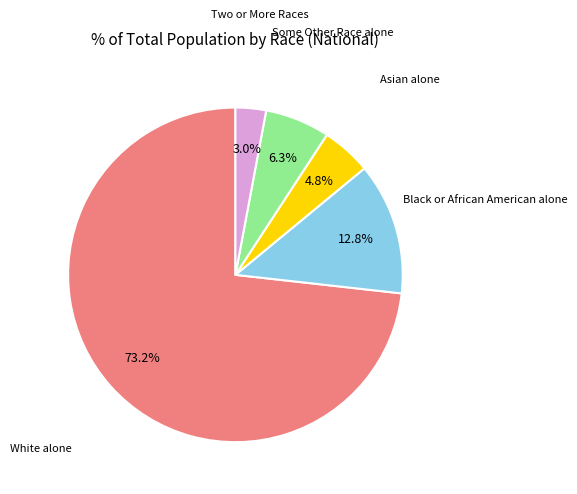

Approximately how many times larger is the value at Two or More Races compared to Asian alone?

0.6